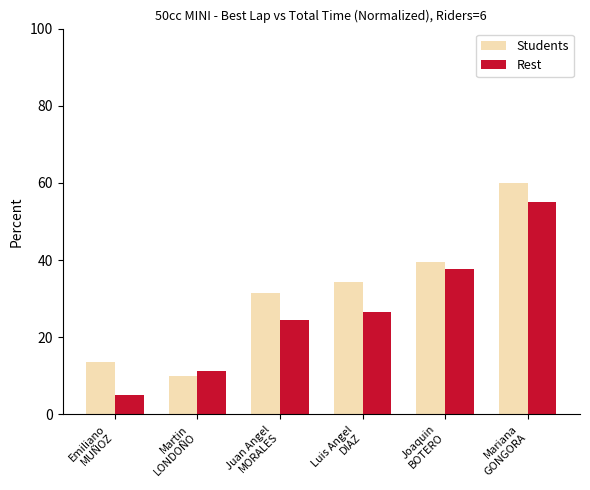

What is the maximum value for Rest?

55.0